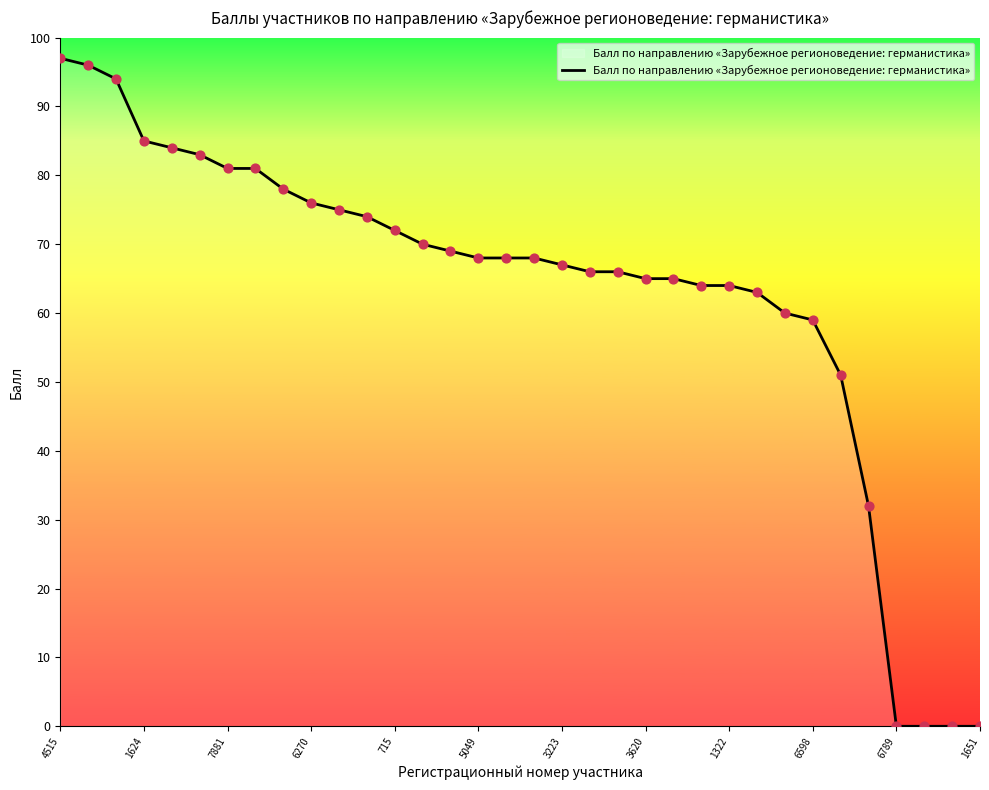

What is the difference between the maximum and minimum values?

97